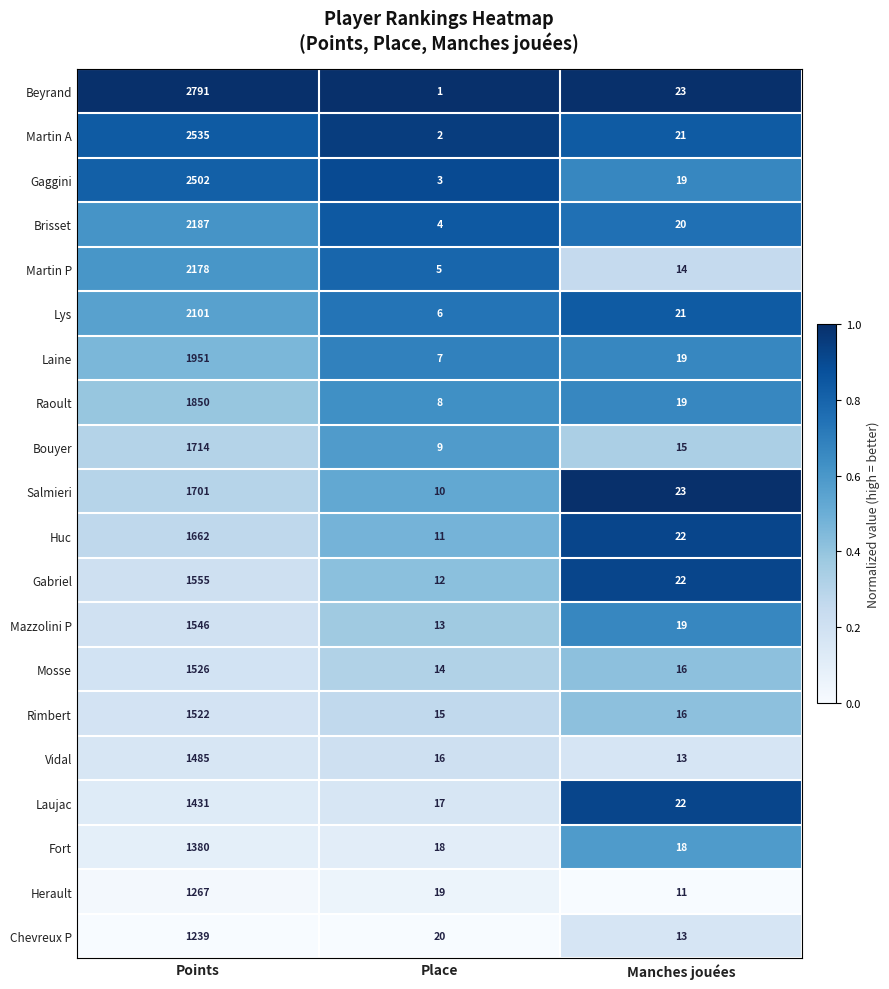

At which category is the sum across all series the highest?

Points